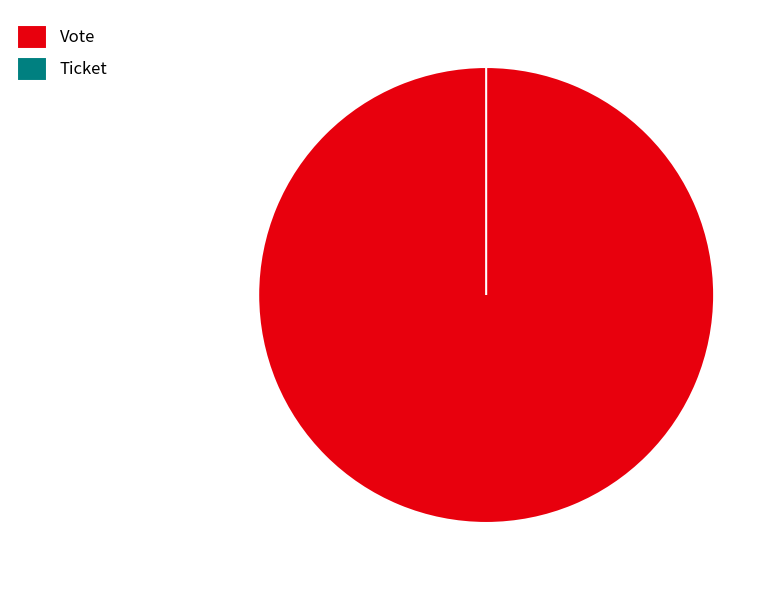

What percentage is NOT represented by Ticket?

100.0%